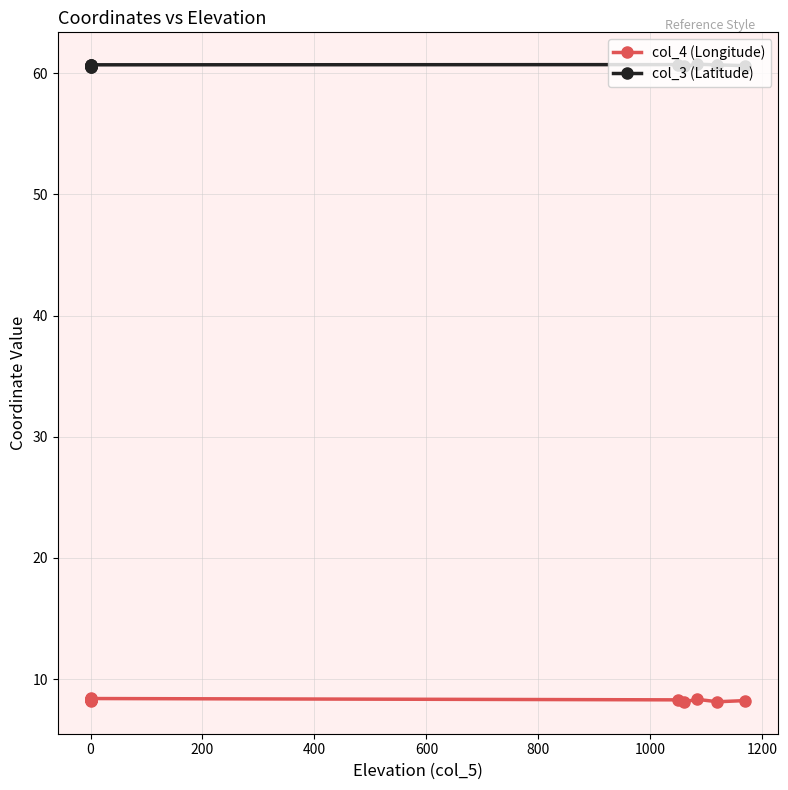

Which series changed the most between 400 and 1200?

col_4 (Longitude)